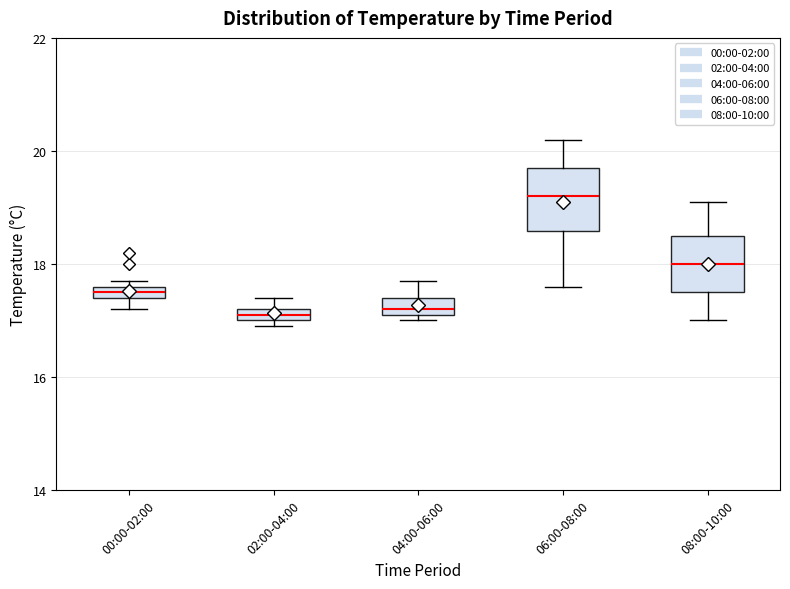

Where does the median line of the box for 06:00-08:00 sit on the y-axis? The values are not printed on the chart, so give them approximately, as read against the axis.

19.2